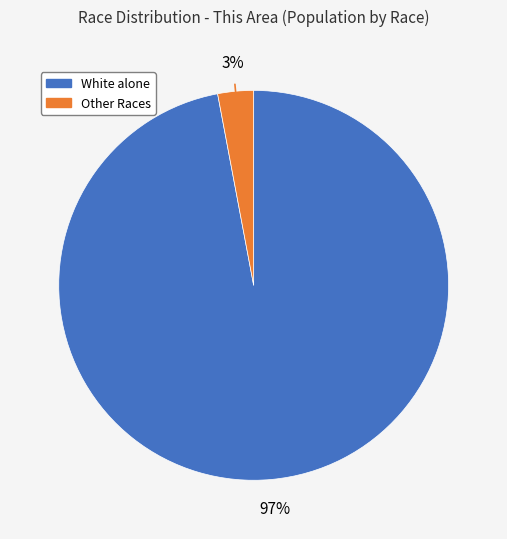

Count the number of slices in the pie.

2